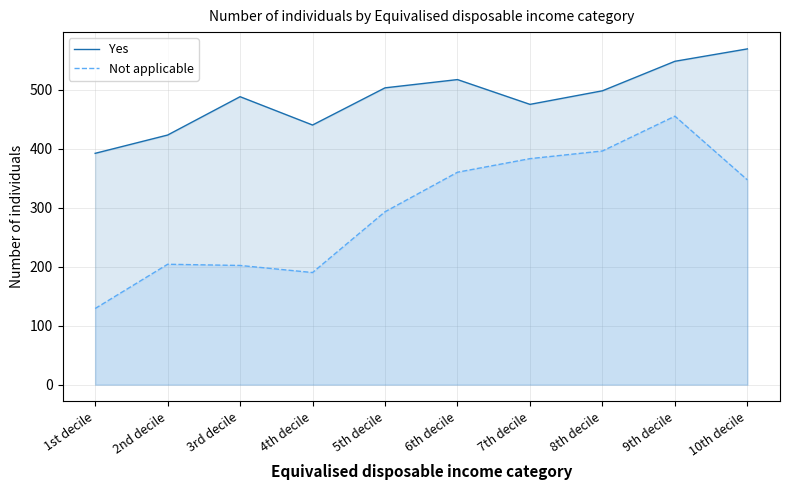

How many data points in Not applicable are less than 347?

5